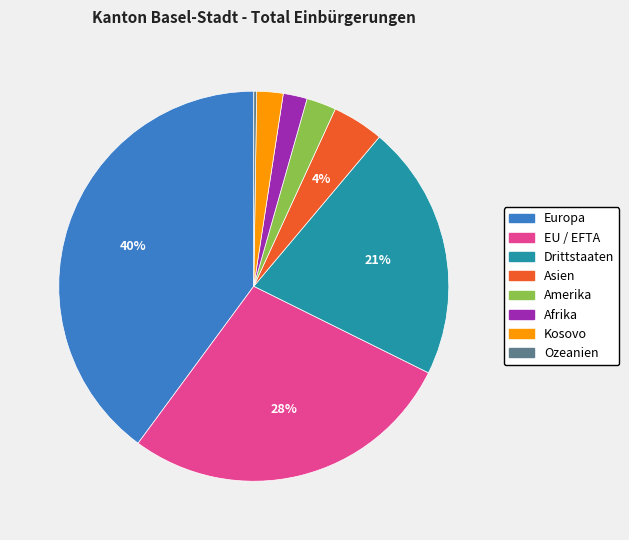

Between Asien and Afrika, which is larger?

Asien